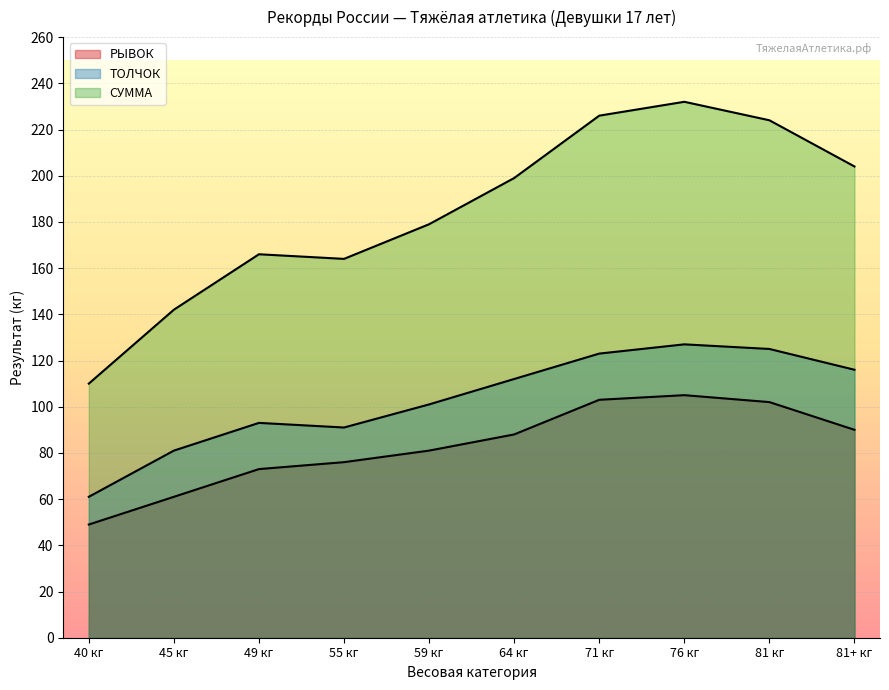

What is the label of the 7th point from the left?

71 кг